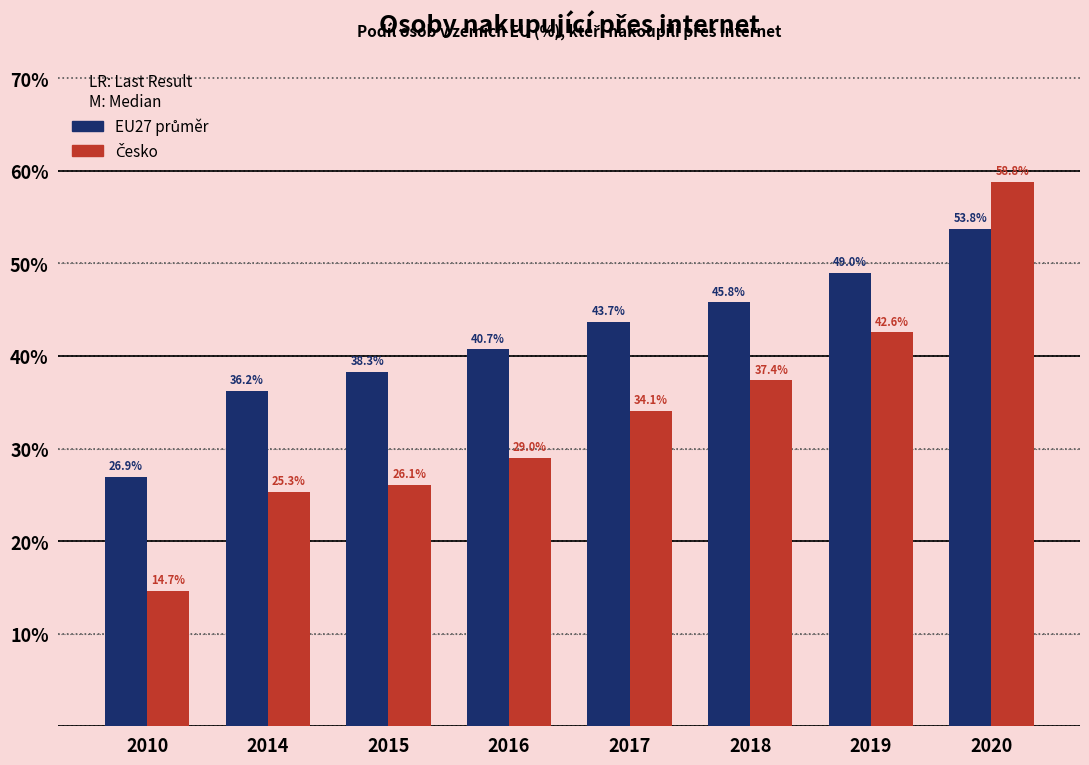

At which category does the chart reach its peak across all series?

2020